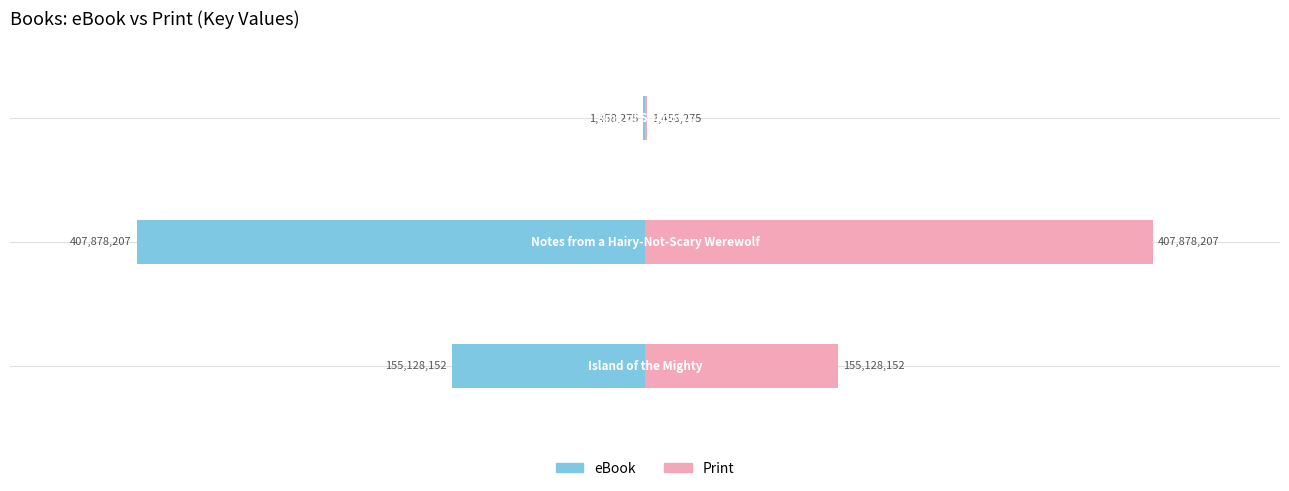

What is the value of the Print bar at the 3rd from the left?

1458275